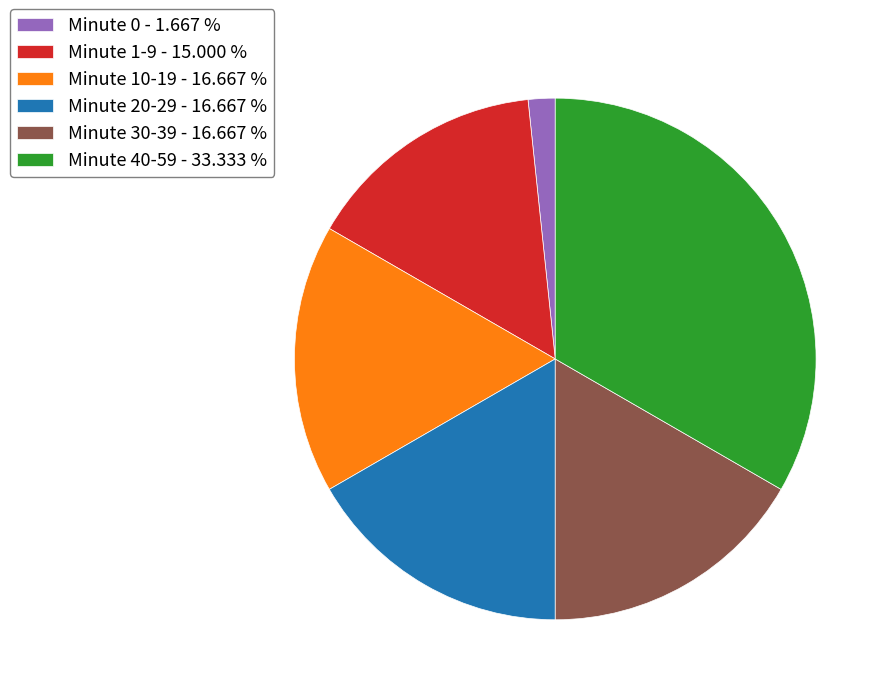

What is the ratio of the value at Minute 10-19 - 16.667 % to the value at Minute 30-39 - 16.667 %?

1.0